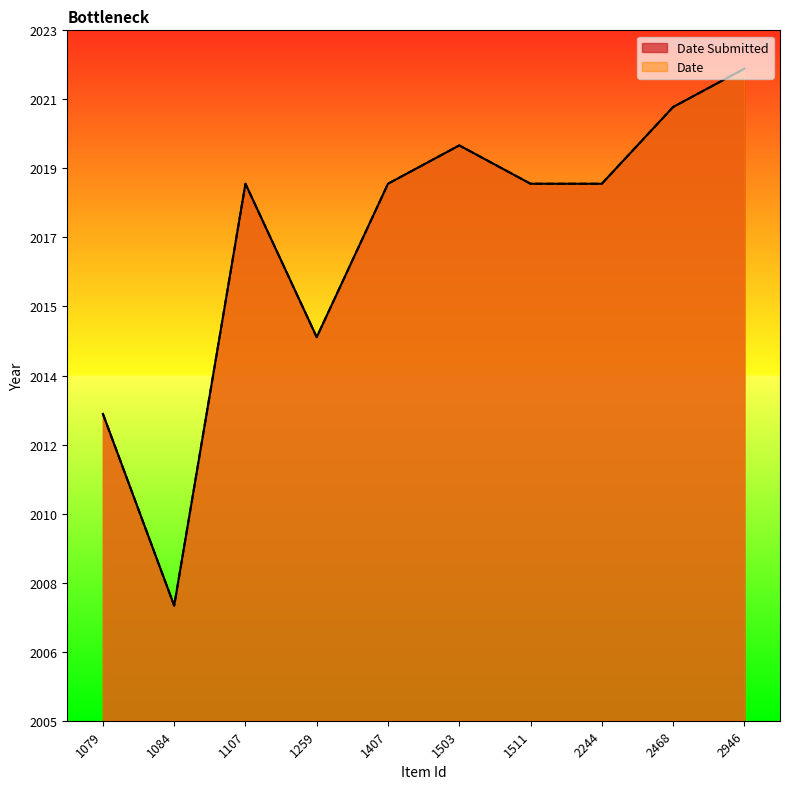

Which category has the lowest value across all series?

1084